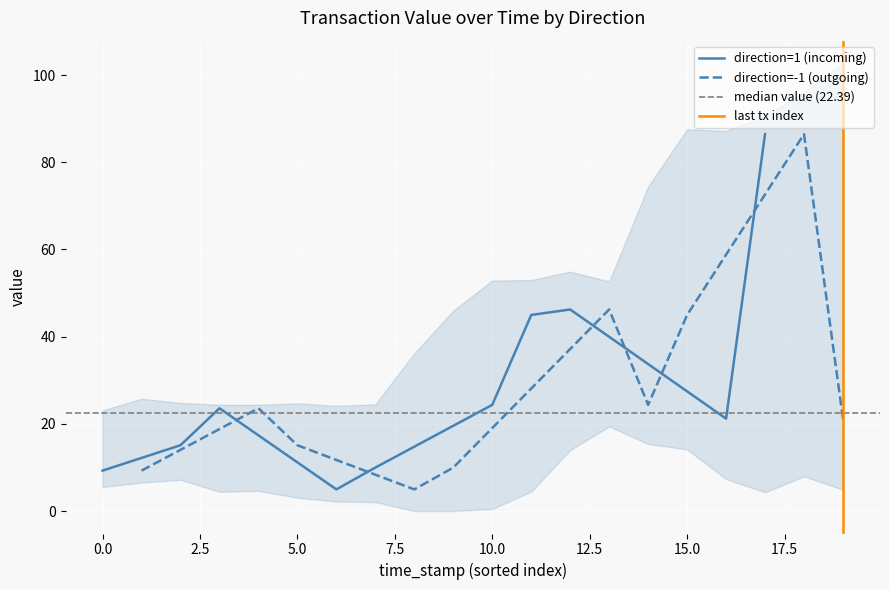

What is the sum of the io_index values at 7 and 6?

14.0